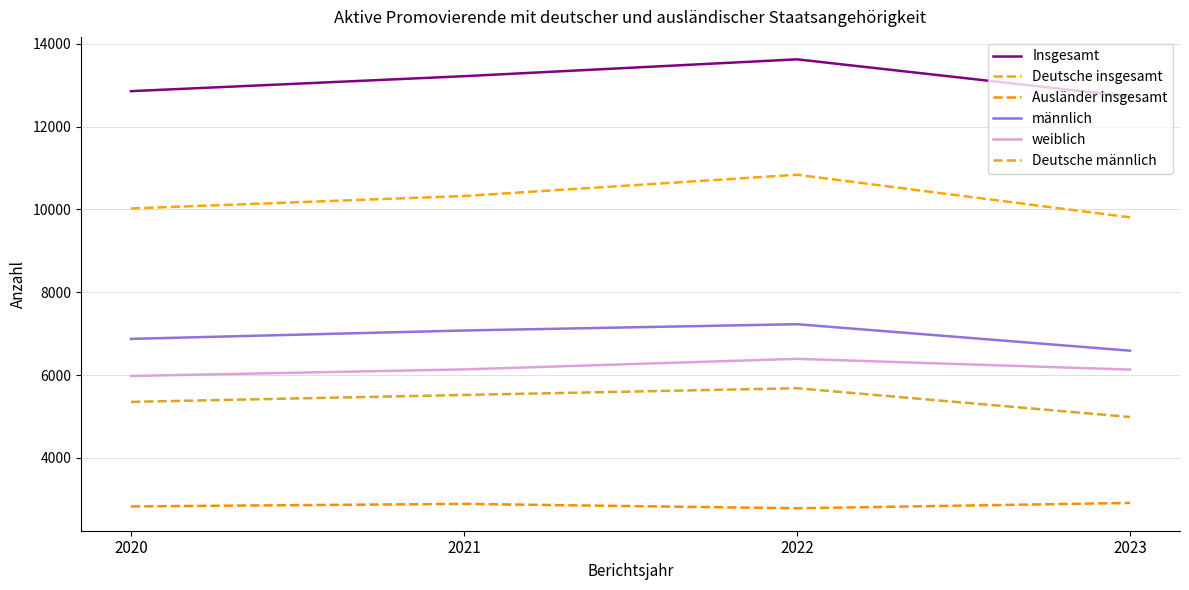

Does the chart have visible grid lines?

Yes